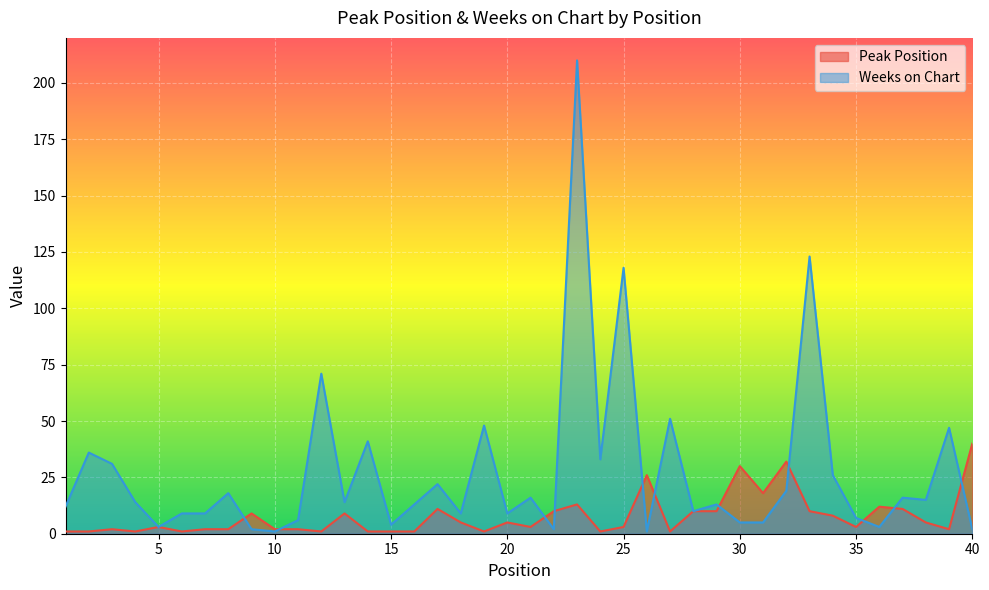

Is it true that Weeks on Chart equals 9 at 13?

False